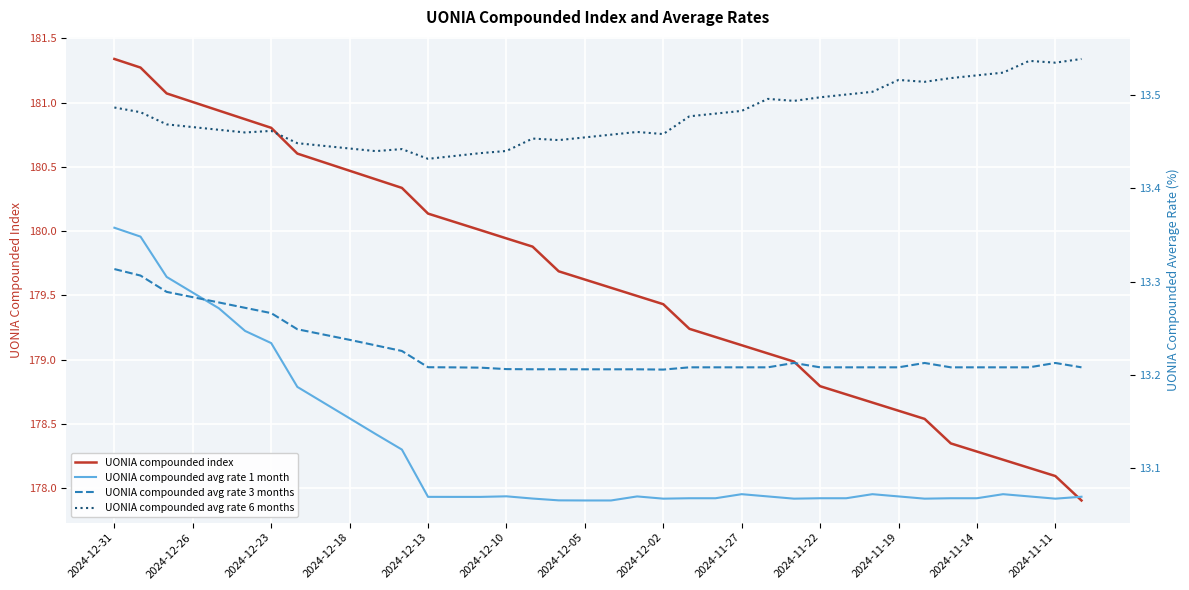

What is the minimum value for UONIA compounded index?

177.9